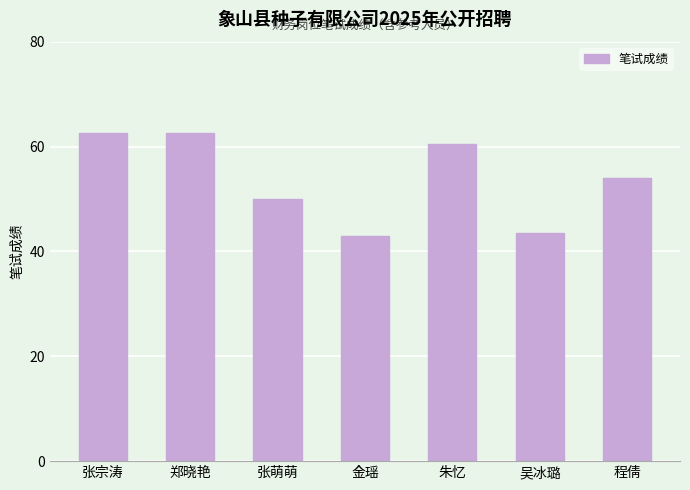

What is the difference between the maximum and minimum values?

19.5